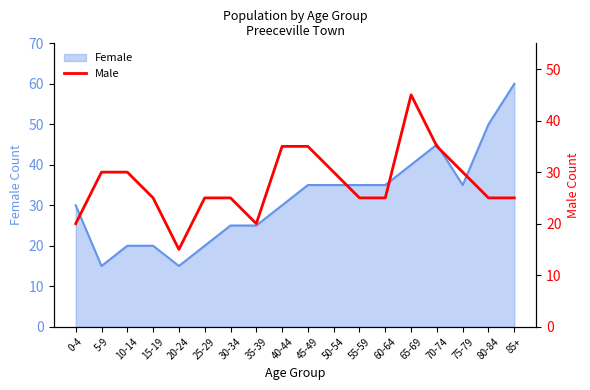

Is it true that the value at 60-64 is 16?

False